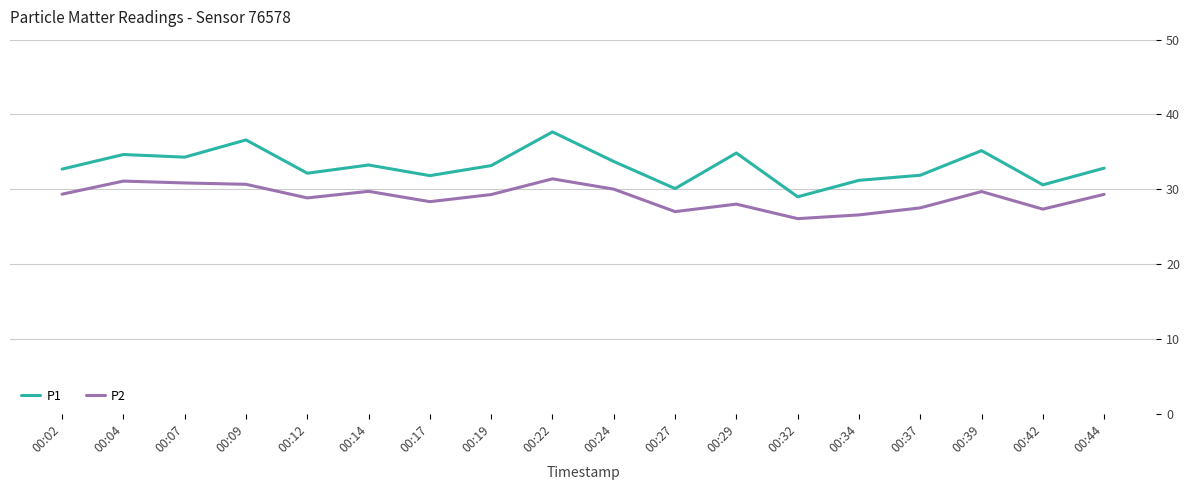

The value of P1 at 00:09 is 36.6. True or false?

True